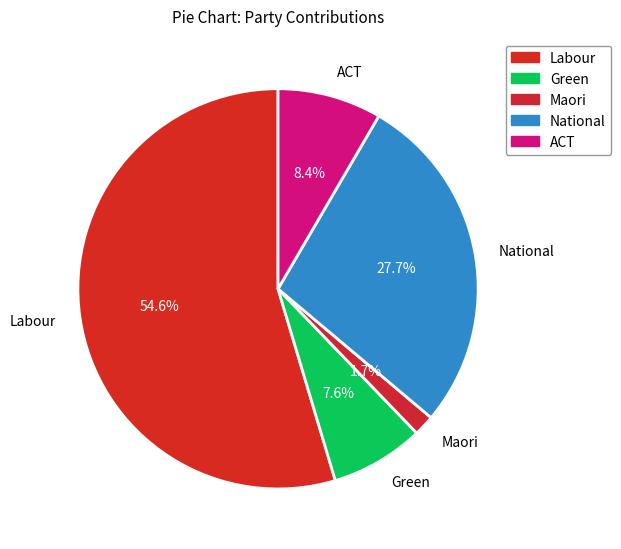

To the nearest percent, what is the difference between the largest and smallest slice percentages?

53%